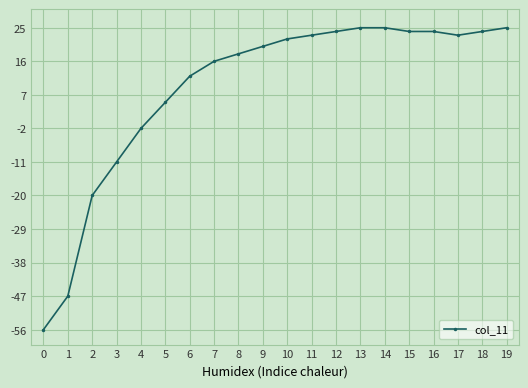

What is the maximum value shown in the chart?

25